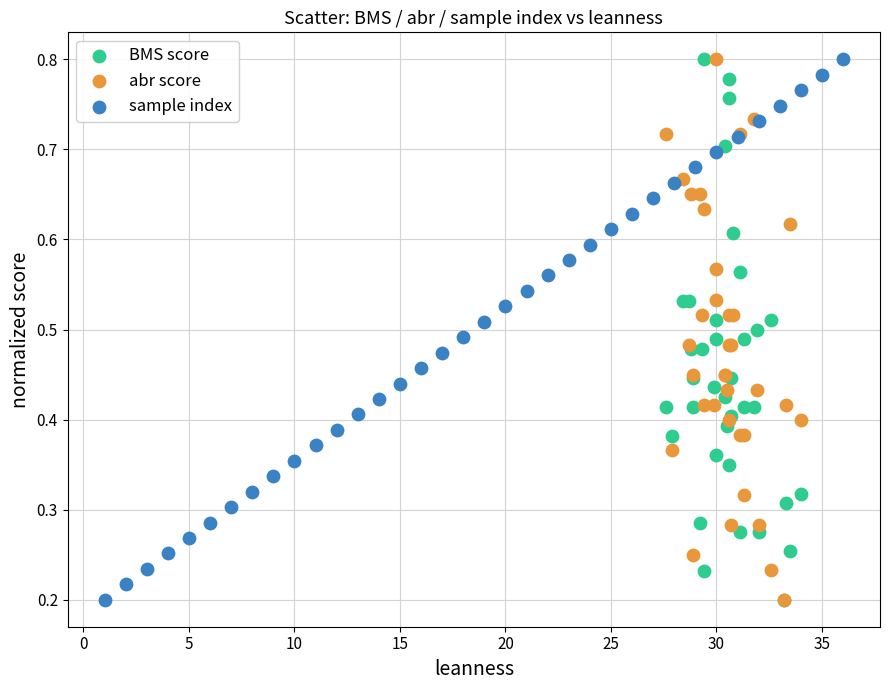

What are all the series names shown in the legend?

BMS score, abr score, sample index